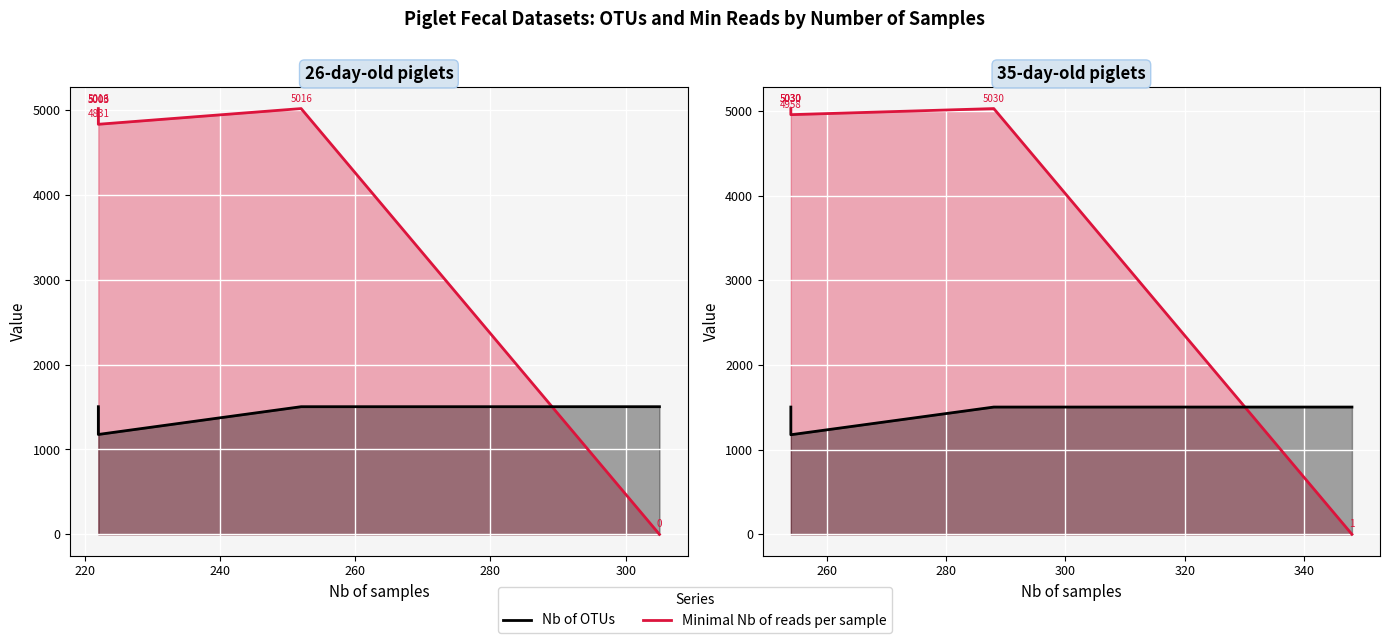

Where do Nb of OTUs and Minimal Nb of reads per sample first cross each other?

305 and 252